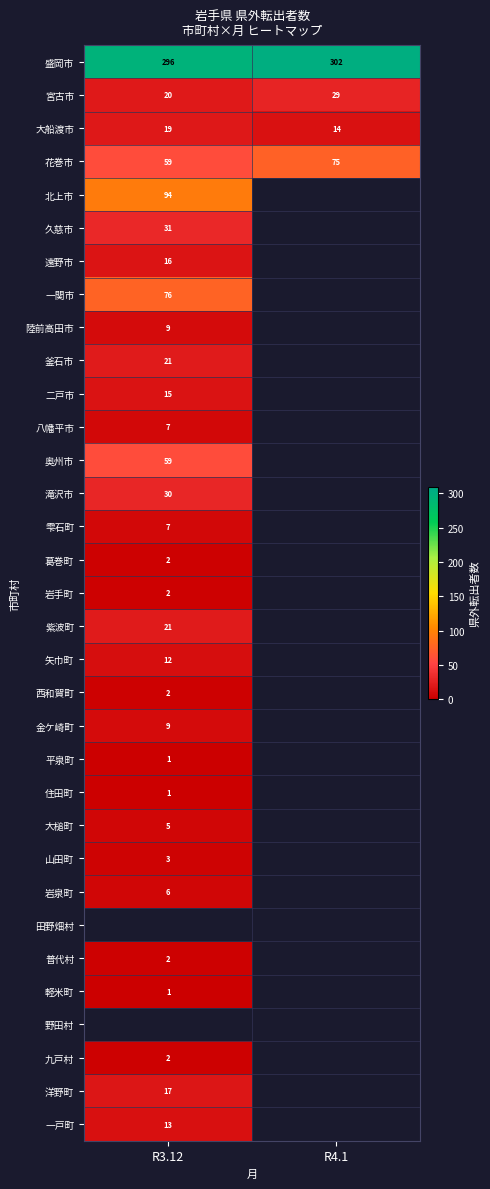

Rank the categories by 花巻市 value from lowest to highest.

R3.12, R4.1